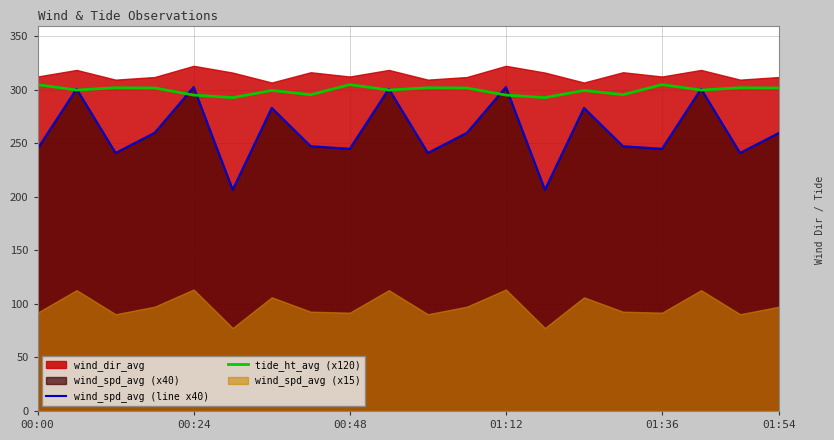

The value of tide_ht_avg (x120) at 00:48 is 118.6. True or false?

False